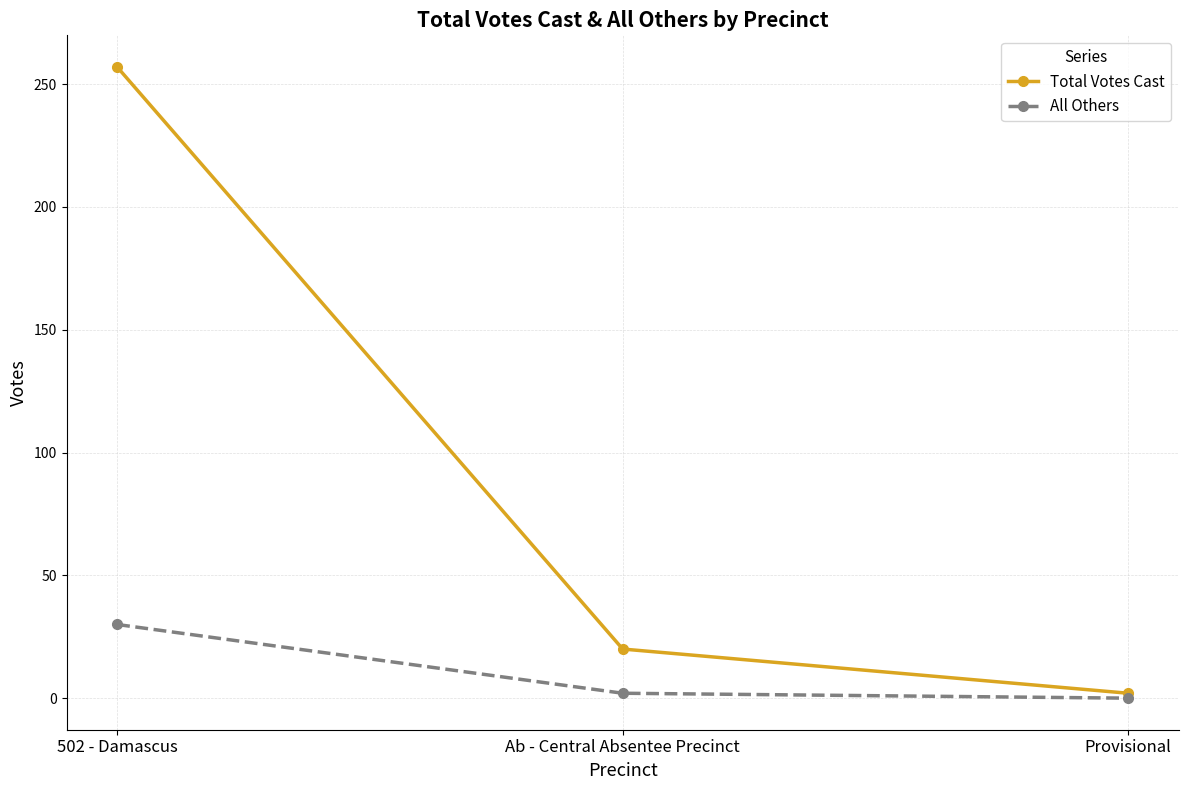

What is the difference between the maximum and minimum values in the Total Votes Cast series?

255